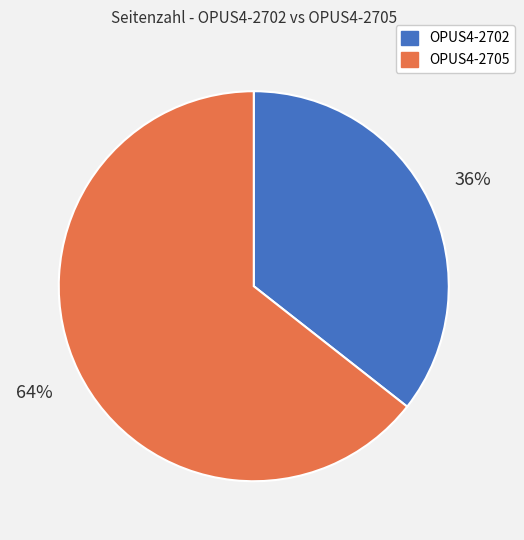

True or false: OPUS4-2705 accounts for 54% of the total.

False